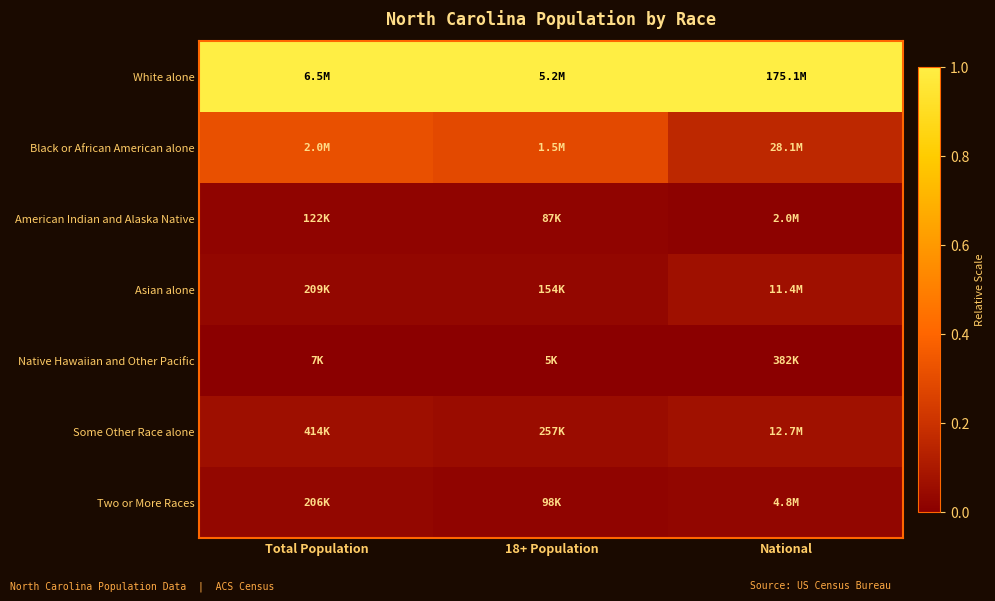

At which category is the sum across all series the highest?

Total Population